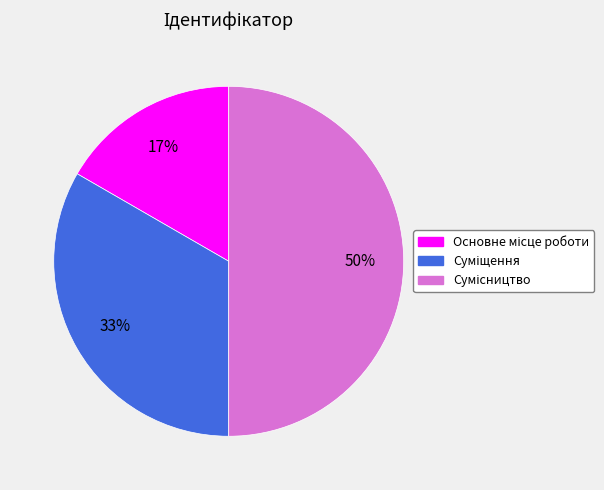

To the nearest percent, what is the difference between the largest and smallest slice percentages?

33%